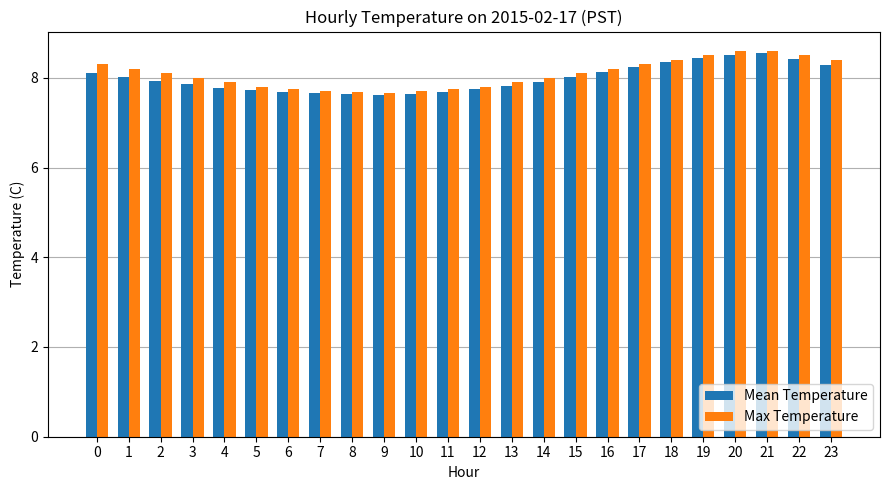

What is the difference between the maximum and minimum values in the Mean Temperature series?

0.9